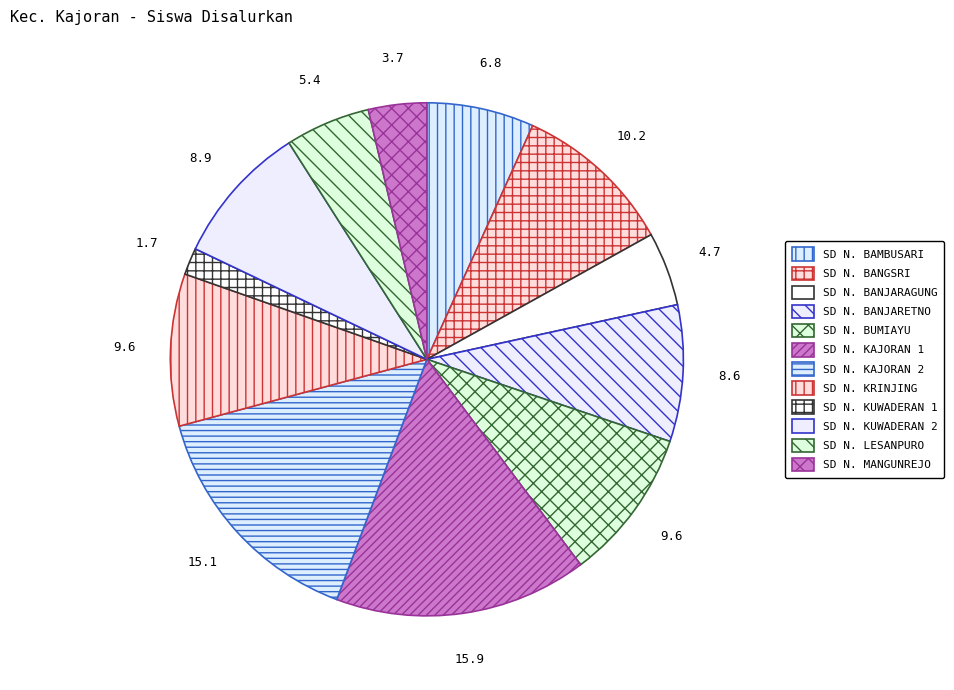

Count the number of slices in the pie.

12